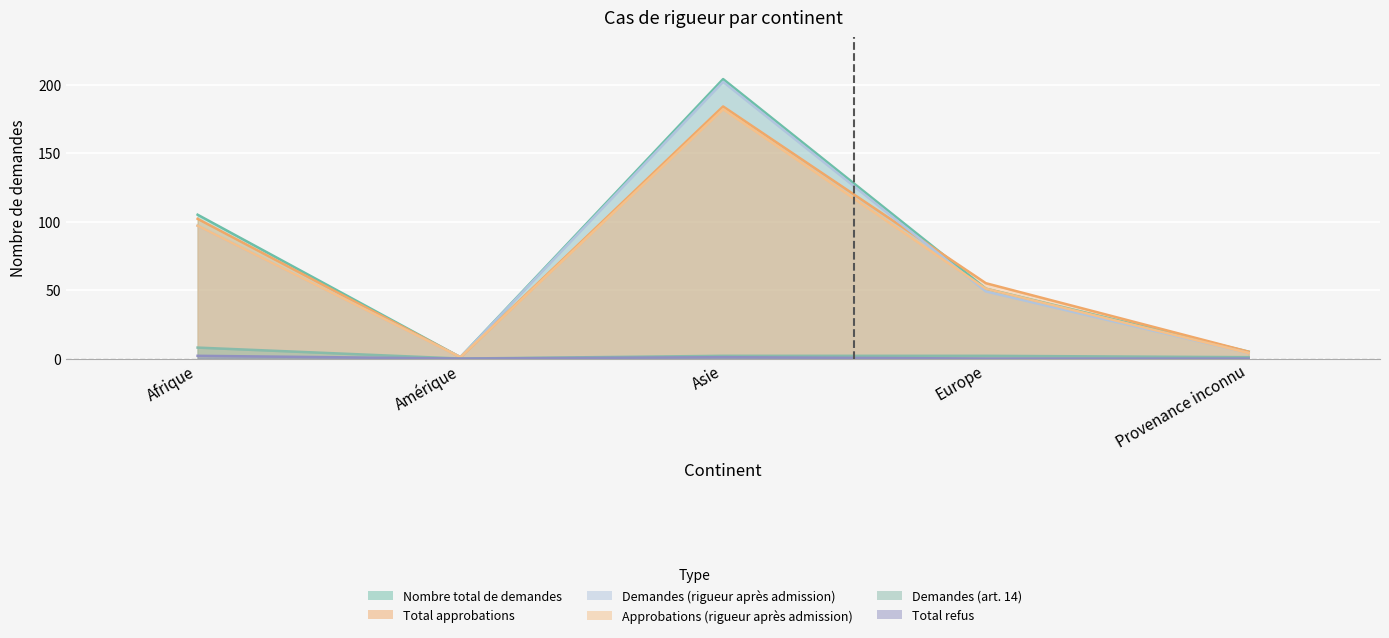

Rank the categories by Total approbations value from lowest to highest.

Amérique, Provenance inconnu, Europe, Afrique, Asie